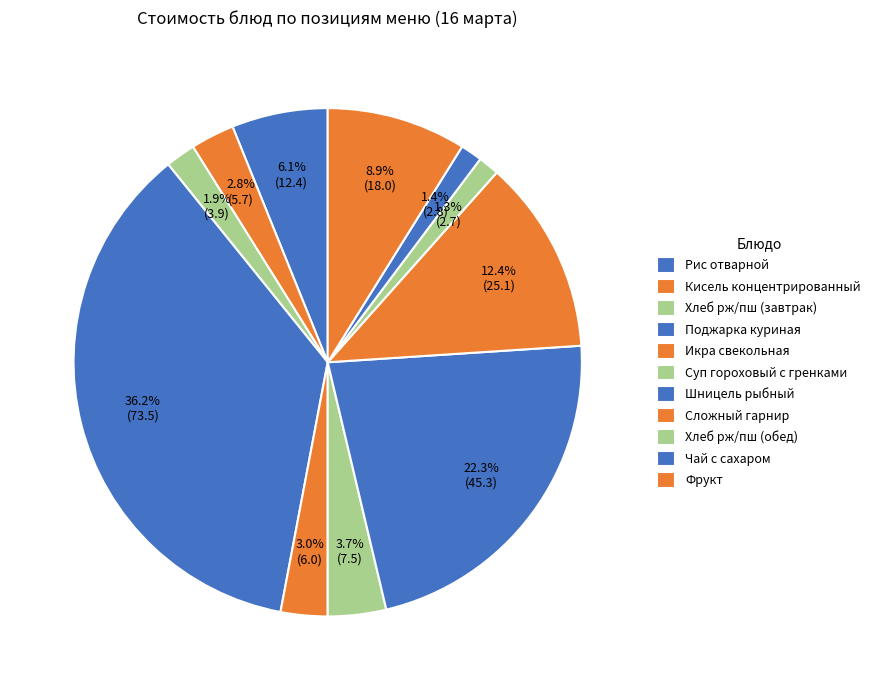

Rank the categories by value from lowest to highest.

Хлеб рж/пш (обед), Чай с сахаром, Хлеб рж/пш (завтрак), Кисель концентрированный, Икра свекольная, Суп гороховый с гренками, Рис отварной, Фрукт, Сложный гарнир, Шницель рыбный, Поджарка куриная